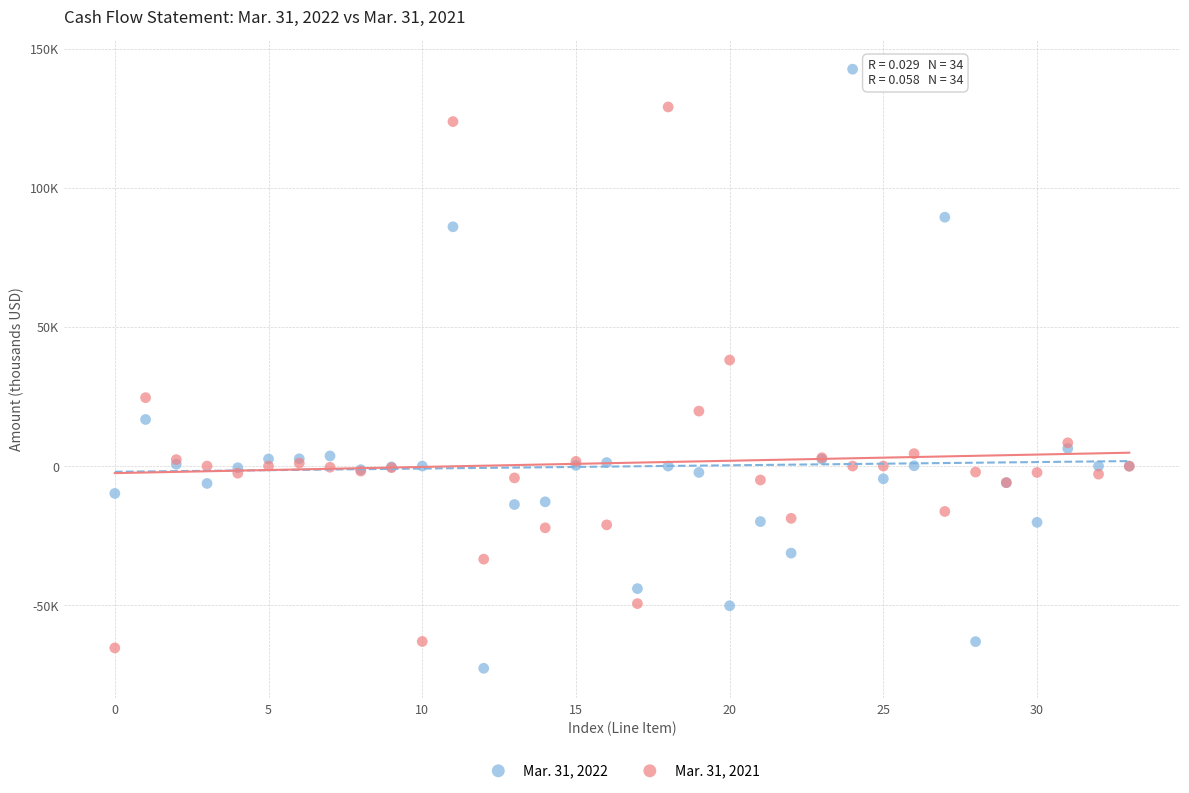

What are all the series names shown in the legend?

Mar. 31, 2022, Mar. 31, 2021